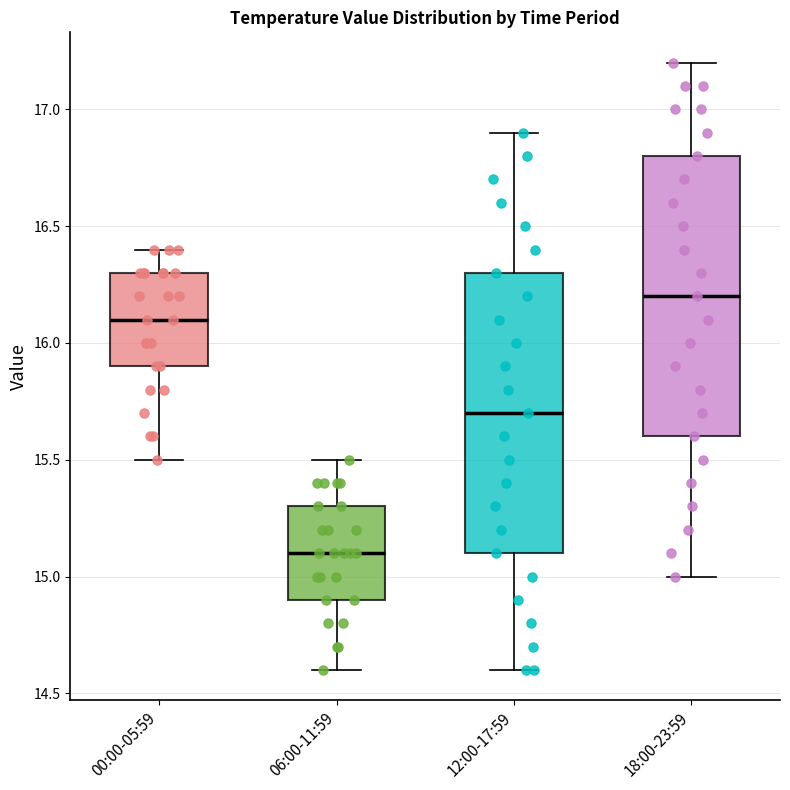

Which box's median line is the lowest?

06:00-11:59